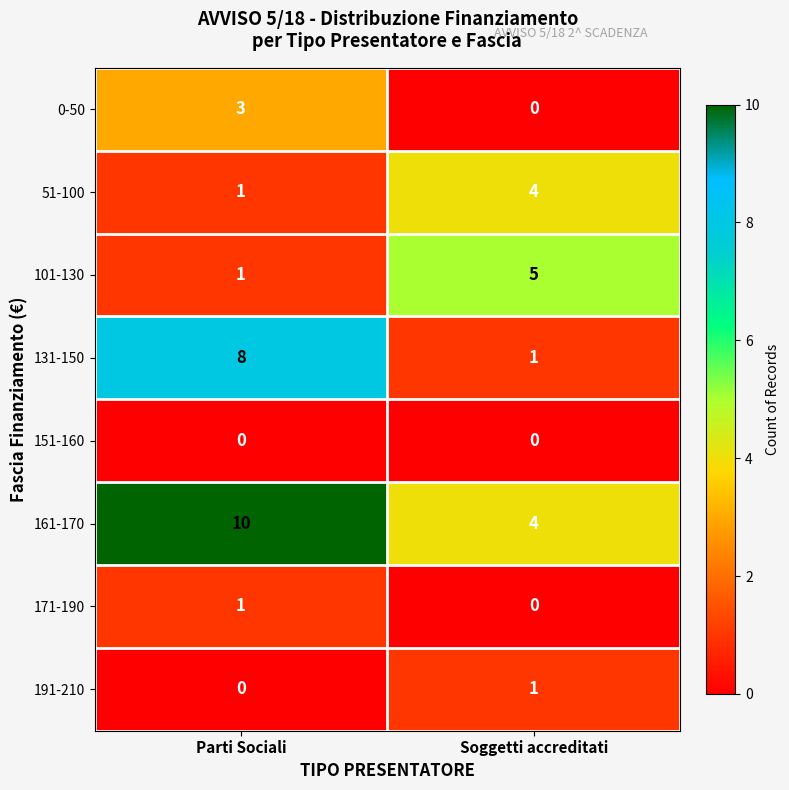

Which label corresponds to the largest value in the chart?

Parti Sociali